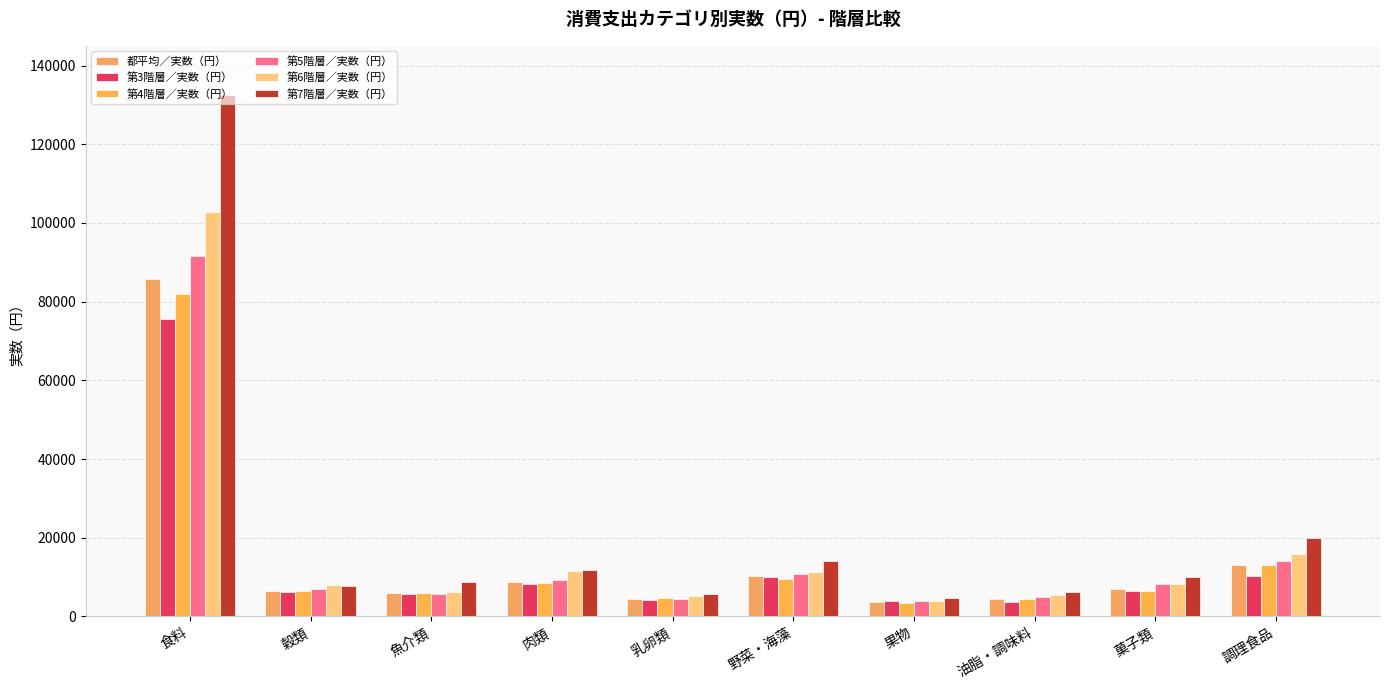

At which label does 第4階層／実数（円） reach its peak?

食料